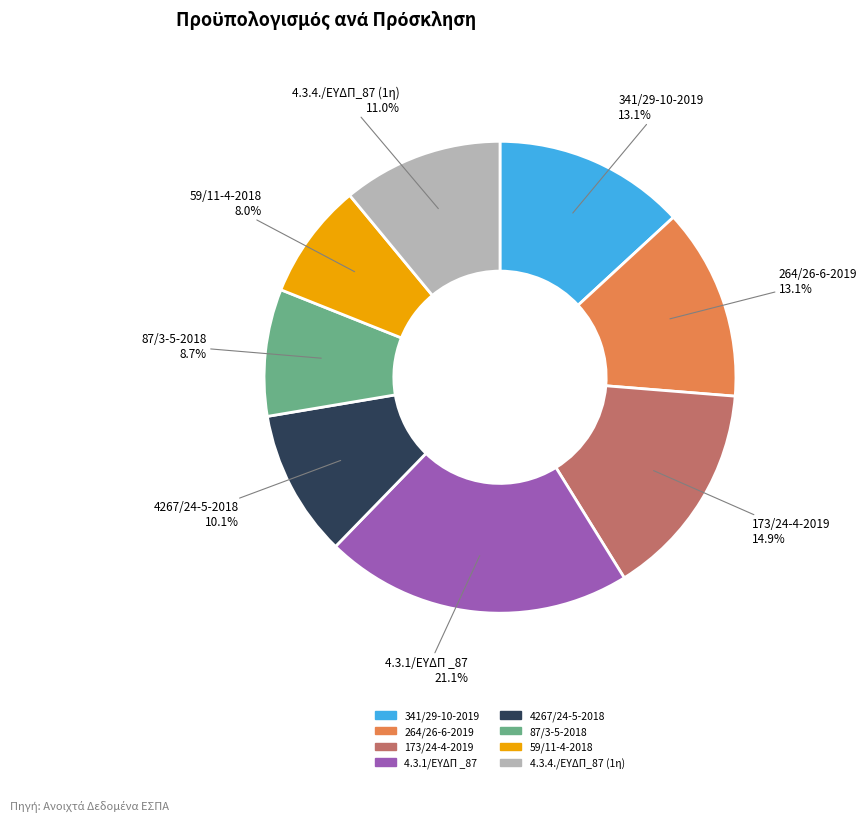

What is the largest slice in the pie chart?

4.3.1/ΕΥΔΠ _87